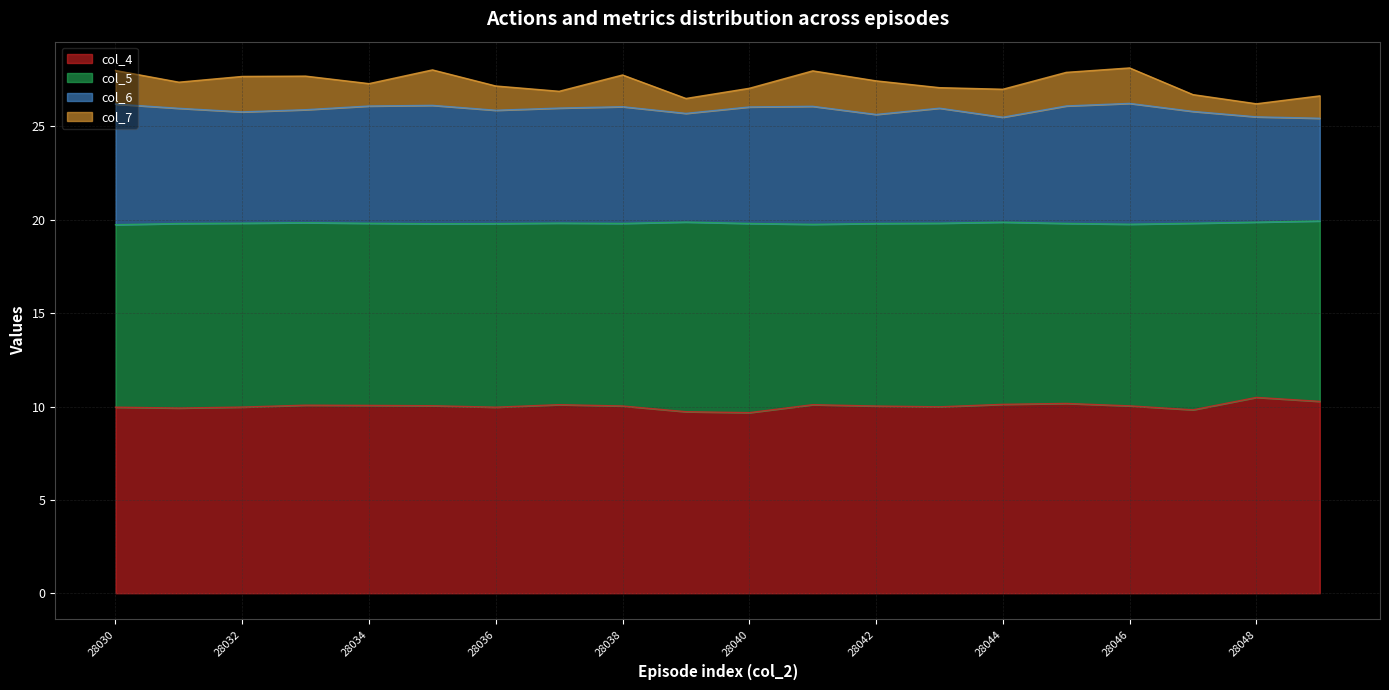

What is the lowest value of the col_4 series?

9.7